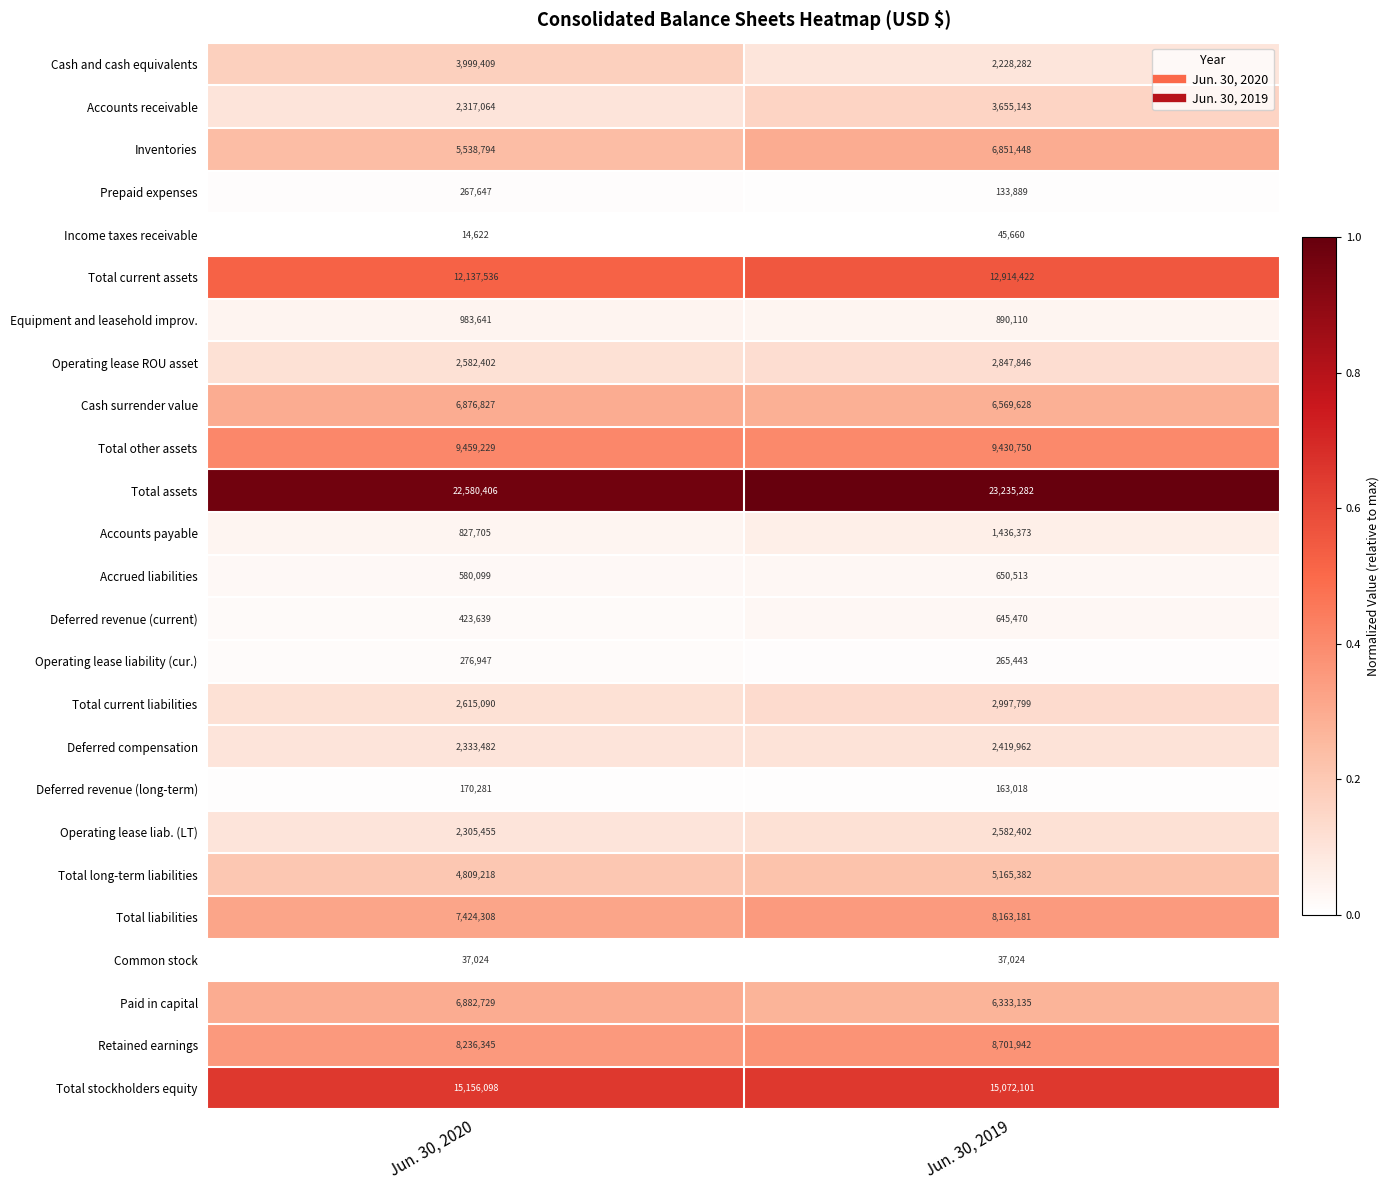

Which series changed the most between Jun. 30, 2020 and Jun. 30, 2019?

Cash and cash equivalents